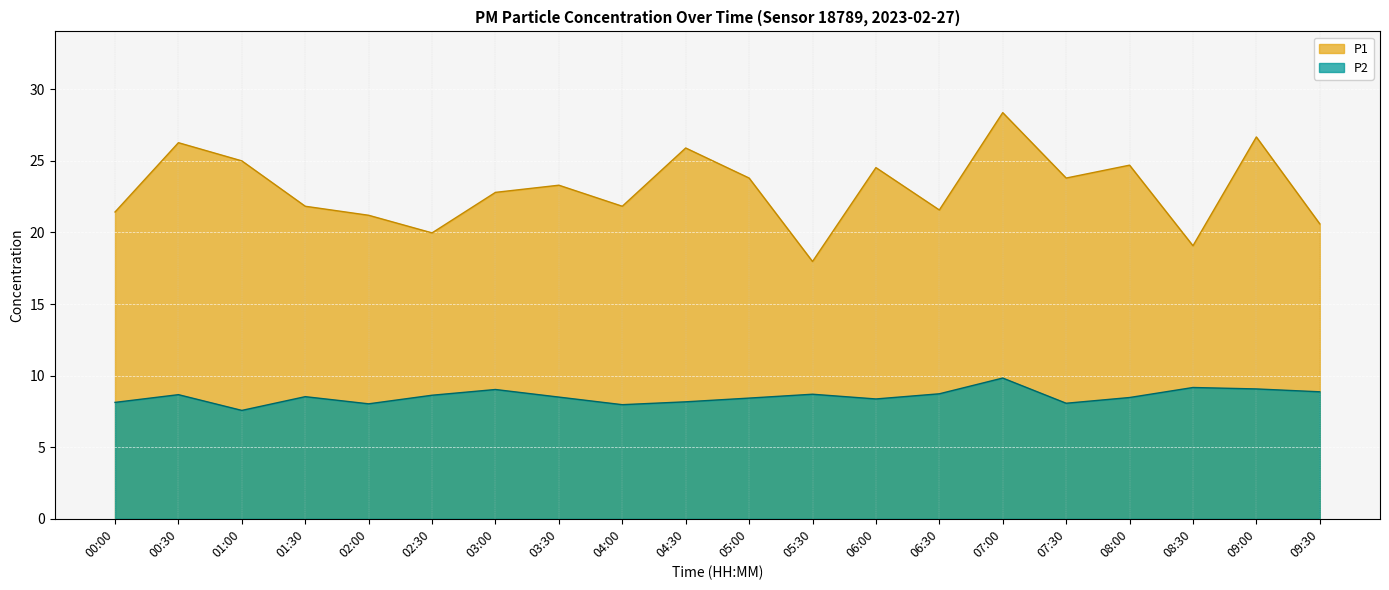

What value does the P2 series have at 03:00?

9.0